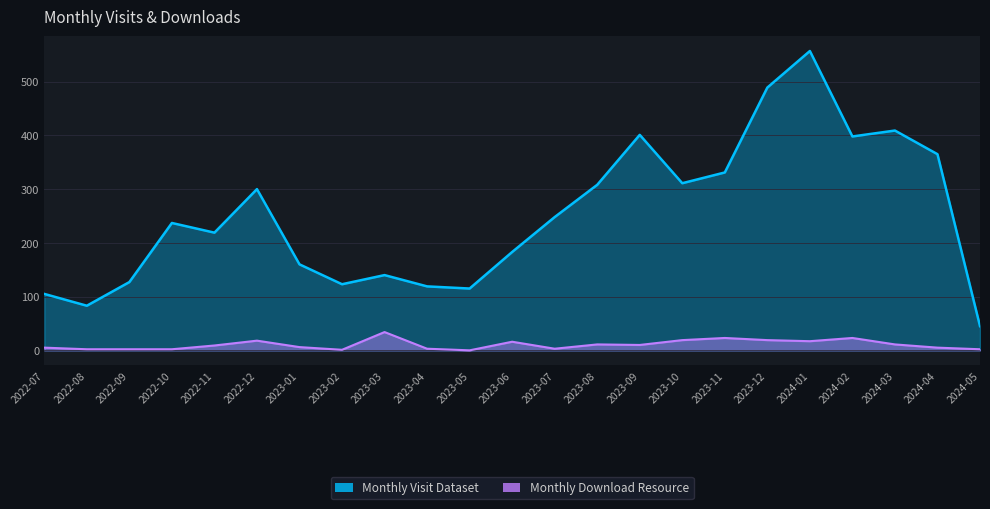

What is the average value of the Monthly Download Resource series?

10